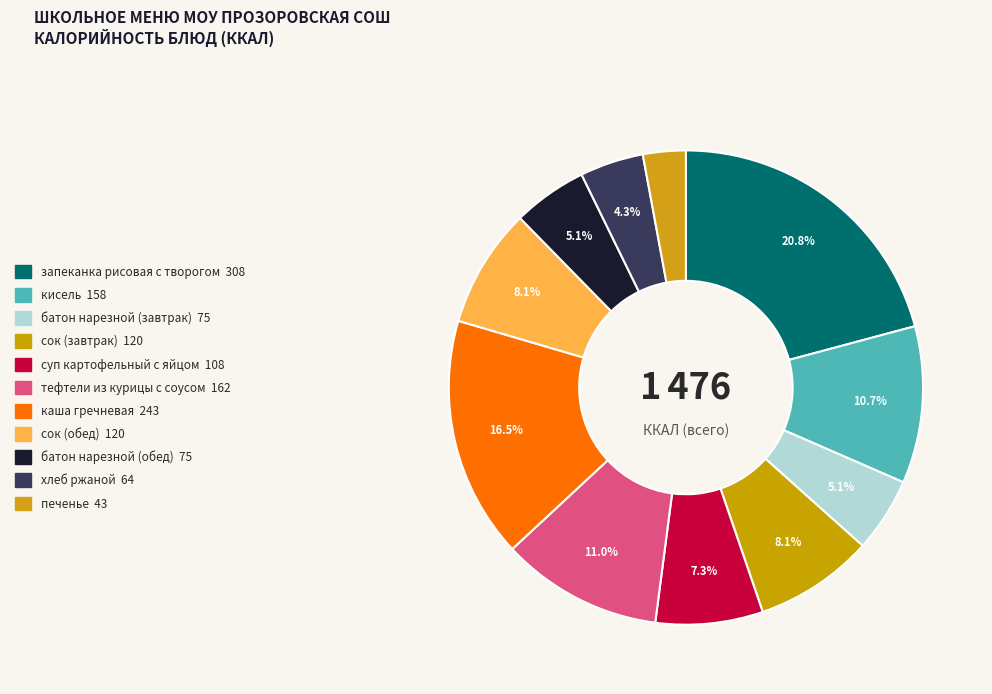

What percentage is the кисель slice, to the nearest percent?

11%